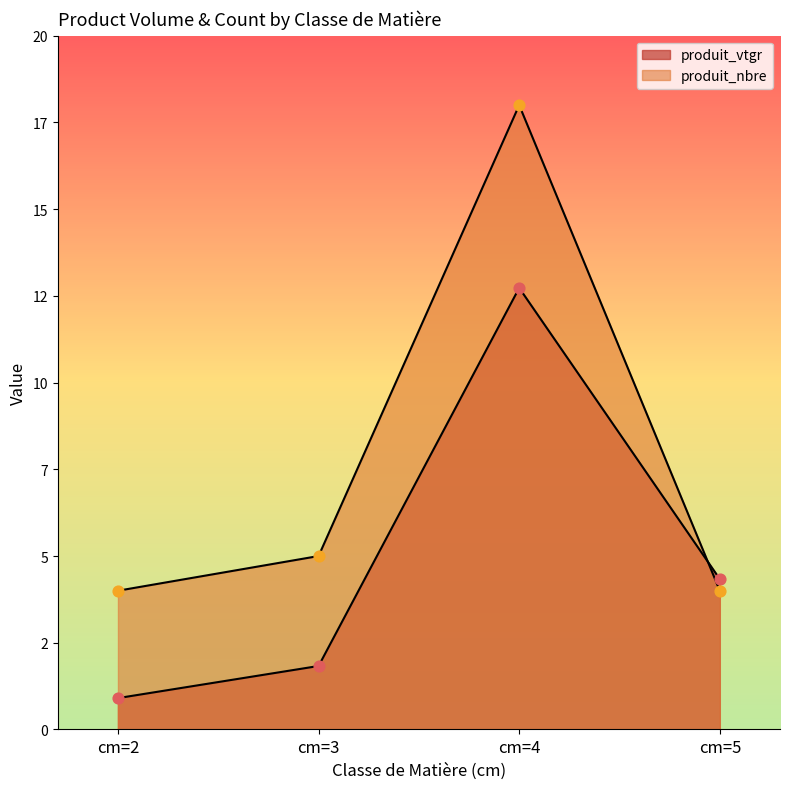

Which series reaches the maximum Y coordinate?

produit_nbre